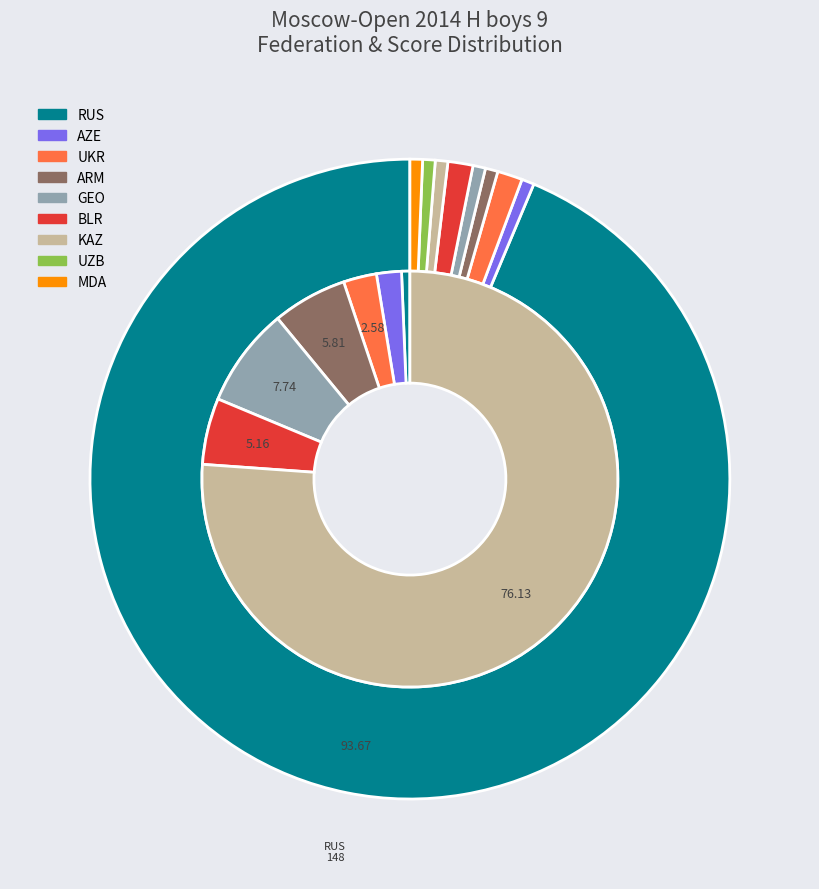

Count the number of slices in the pie.

3